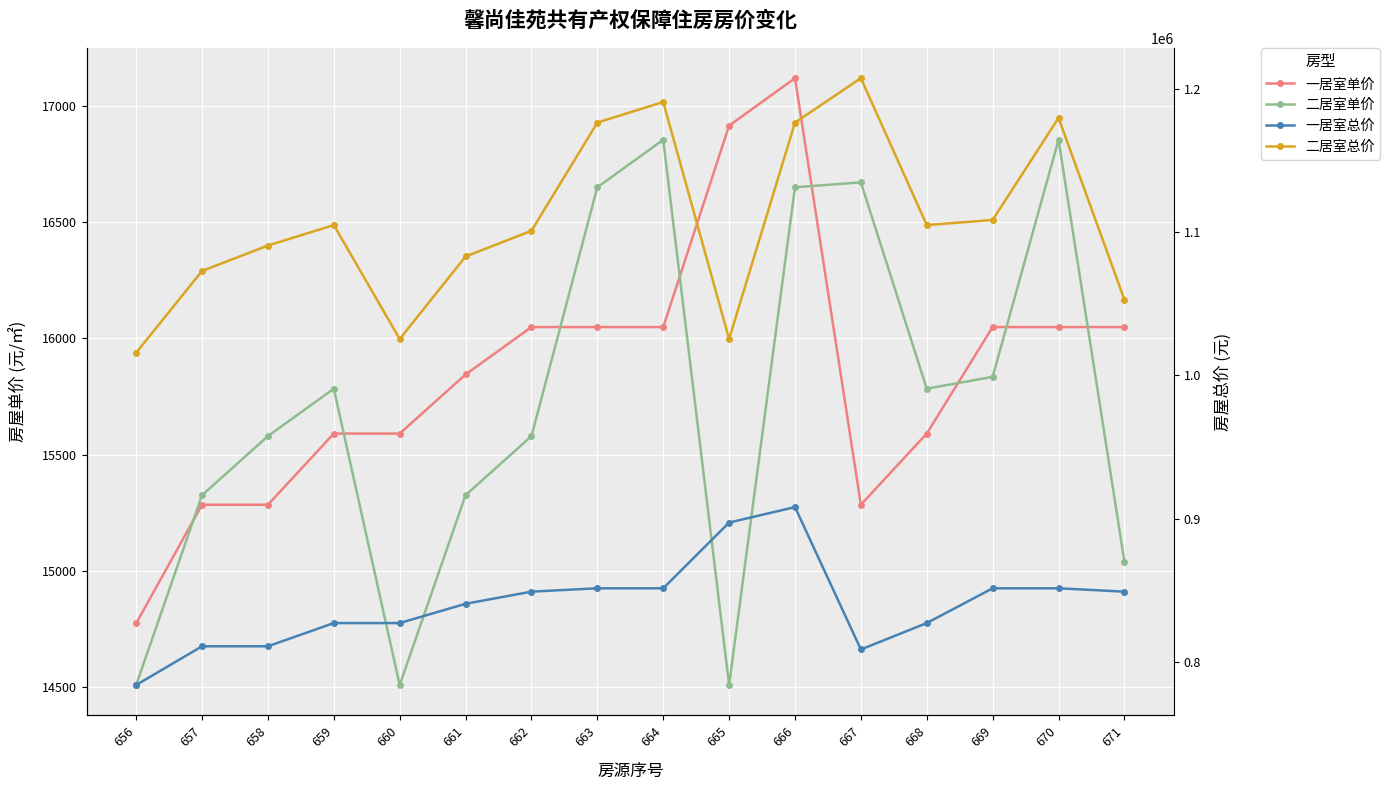

How many data points in 二居室总价 are above 1105029?

8